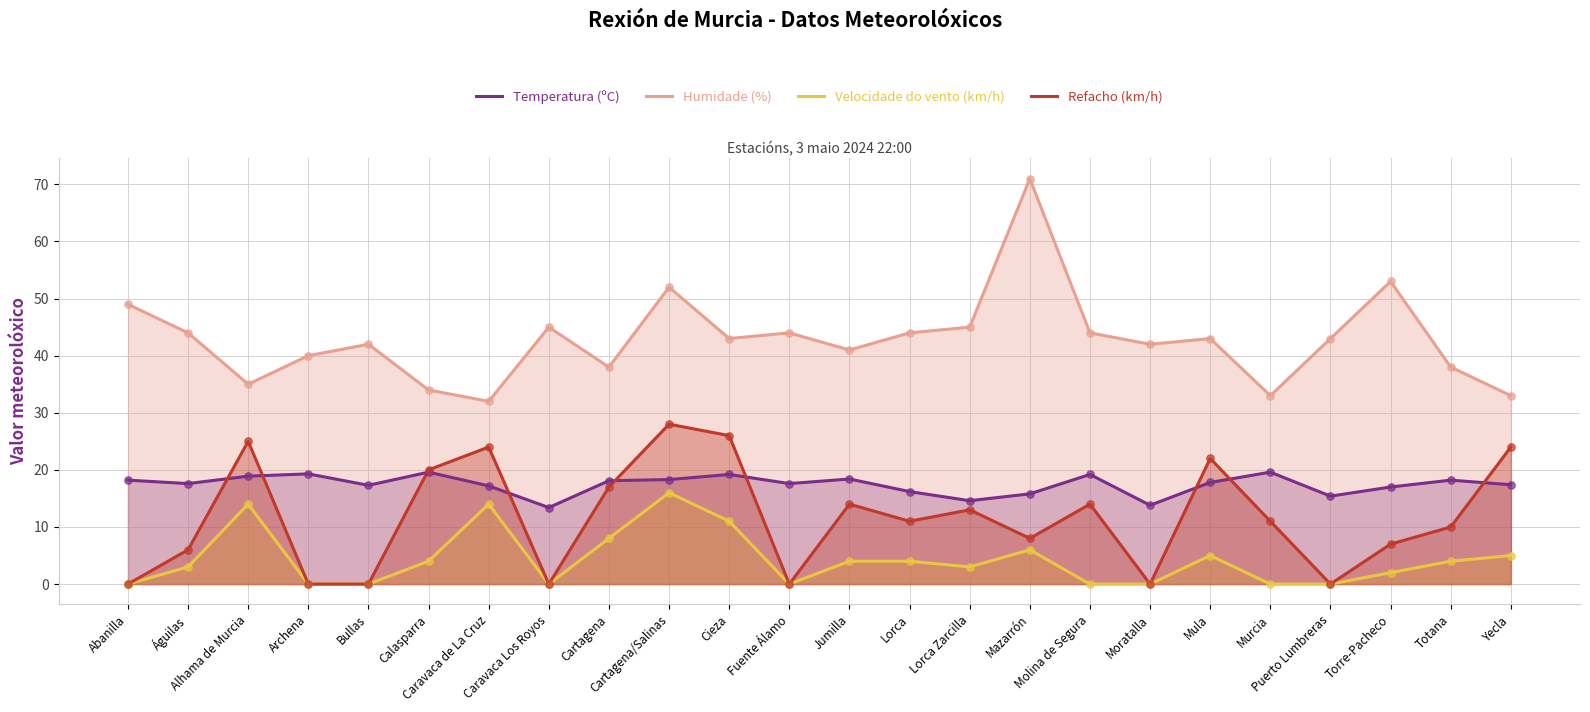

What are all the series names shown in the legend?

Temperatura (ºC), Humidade (%), Velocidade do vento (km/h), Refacho (km/h)